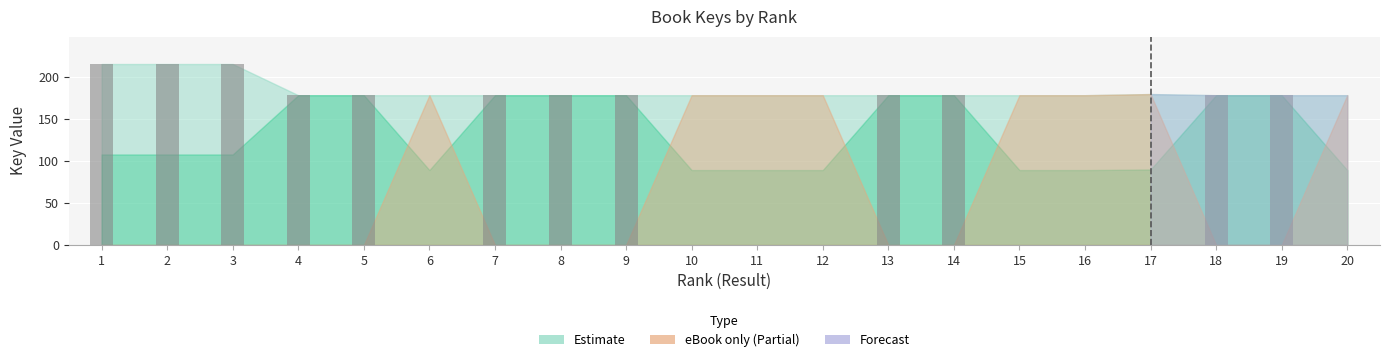

What is the change in value from 3 to 8?

-37.1